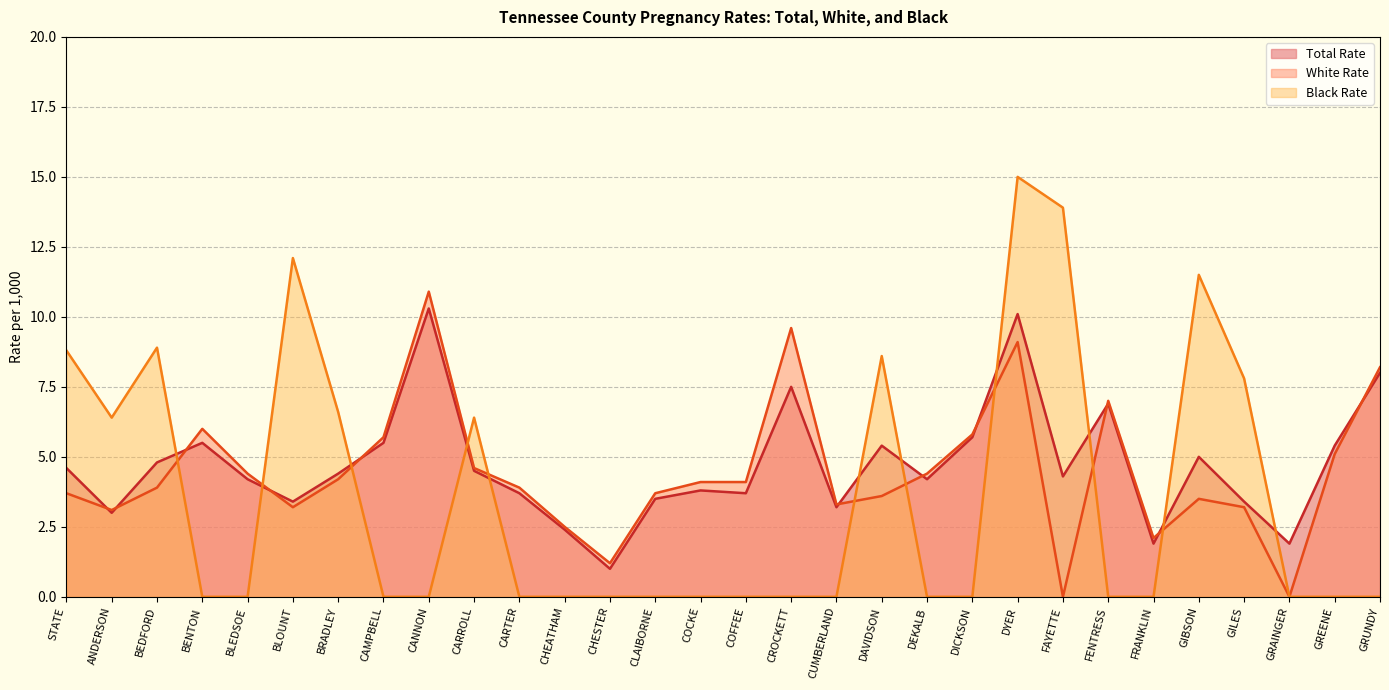

What is the label of the 1st point from the right?

GRUNDY